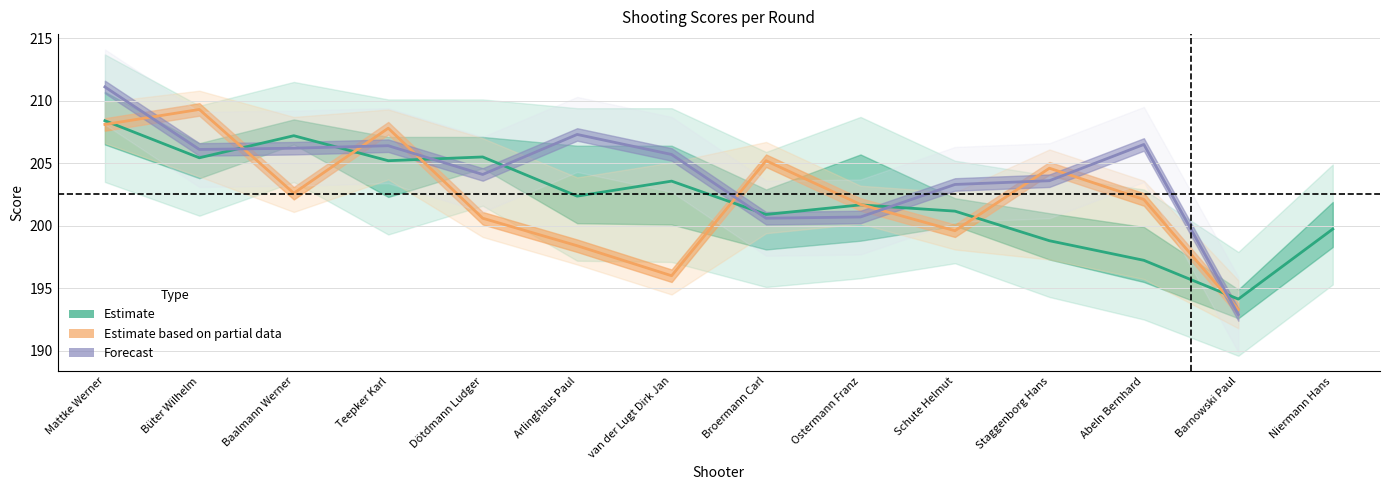

What value does the Estimate based on partial data series have at Ostermann Franz?

201.7